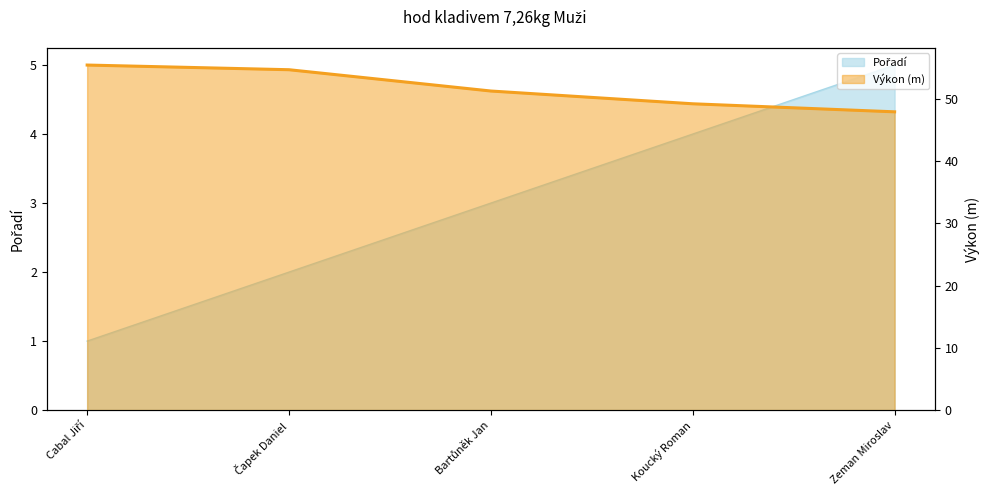

What is the label of the 1st point from the left?

Cabal Jiří